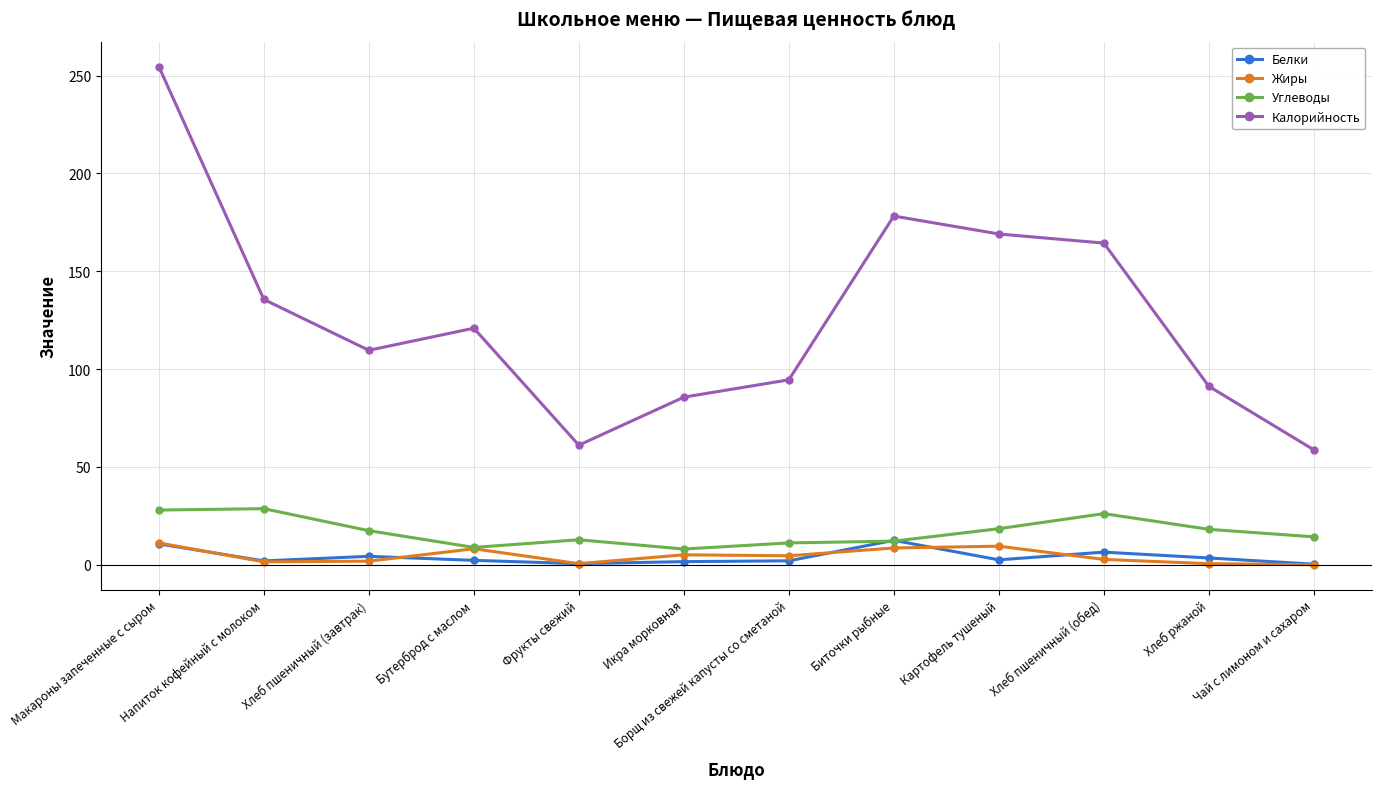

At which category does Калорийность reach its first local valley?

Хлеб пшеничный (завтрак)